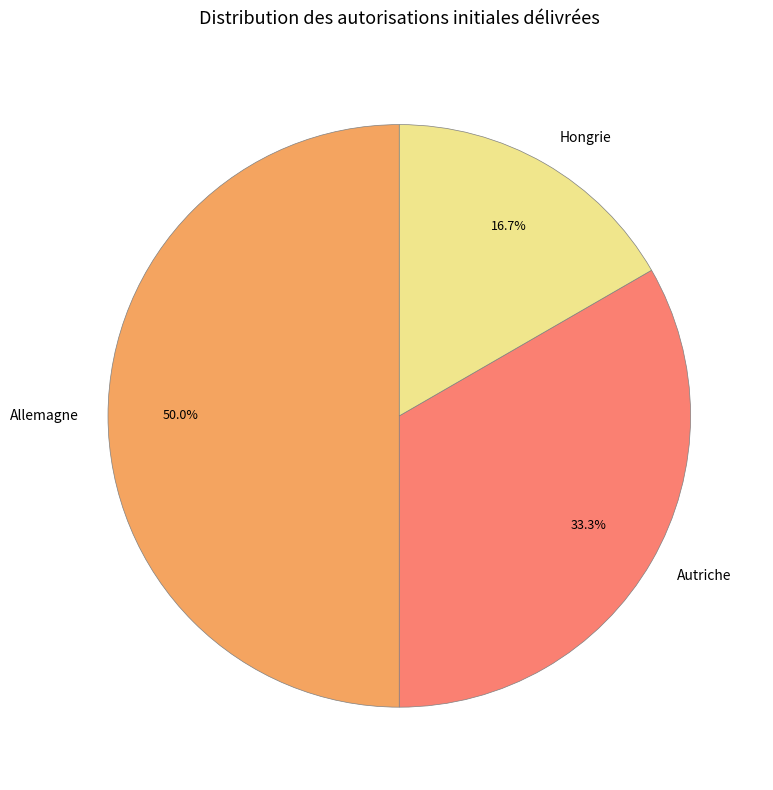

Rank the categories by value from lowest to highest.

Hongrie, Autriche, Allemagne